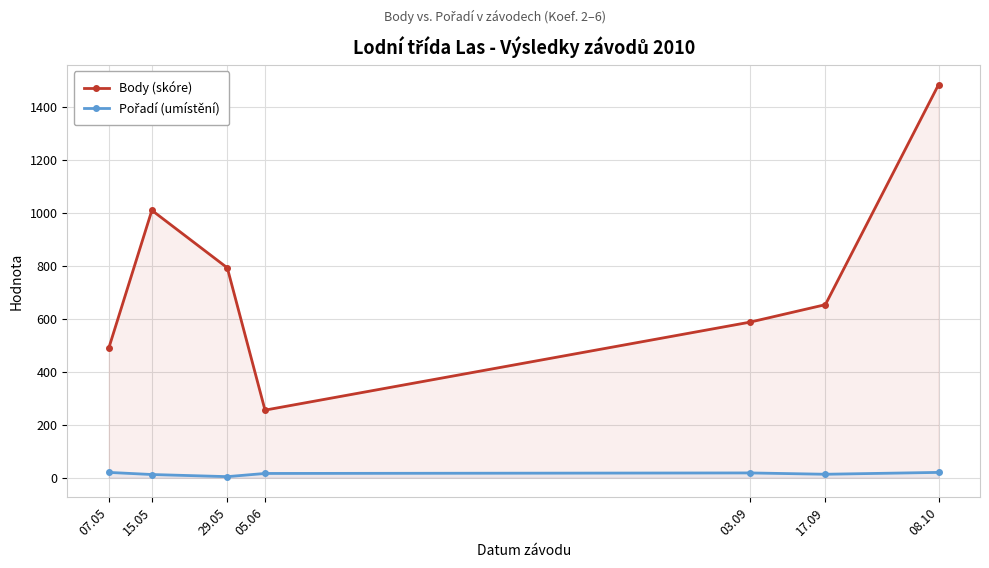

Reading right to left, list all the values displayed in this chart.

Body (skóre): 08.10=1483	17.09=653	03.09=587	05.06=255	29.05=792	15.05=1009	07.05=489
Pořadí (umístění): 08.10=20	17.09=13	03.09=18	05.06=16	29.05=4	15.05=12	07.05=20